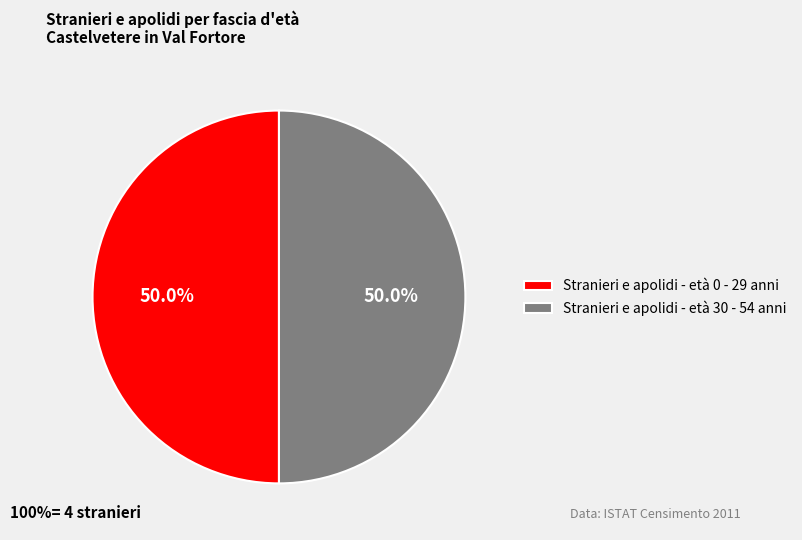

Approximately how many times larger is the value at Stranieri e apolidi - età 0 - 29 anni compared to Stranieri e apolidi - età 30 - 54 anni?

1.0